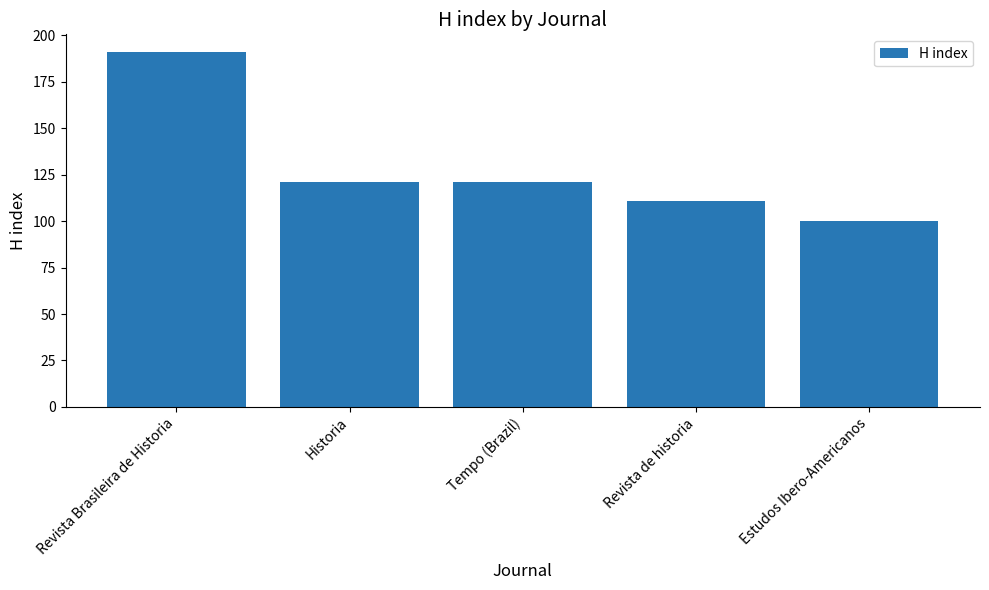

What is the change in value from Revista Brasileira de Historia to Estudos Ibero-Americanos?

-91